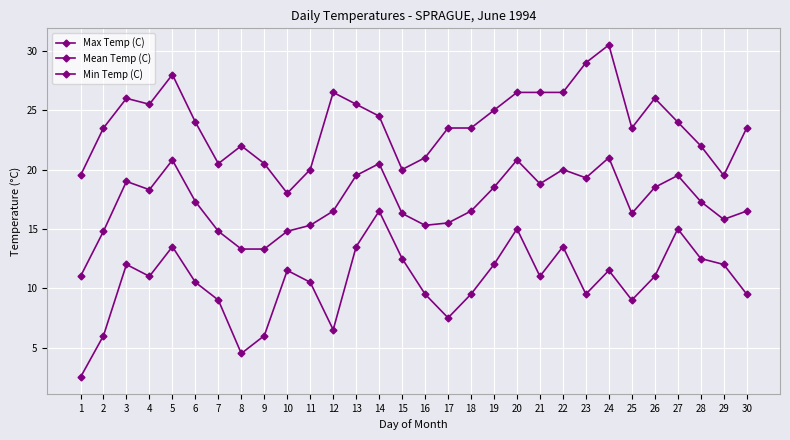

What is the average value of the Max Temp (C) series?

23.8